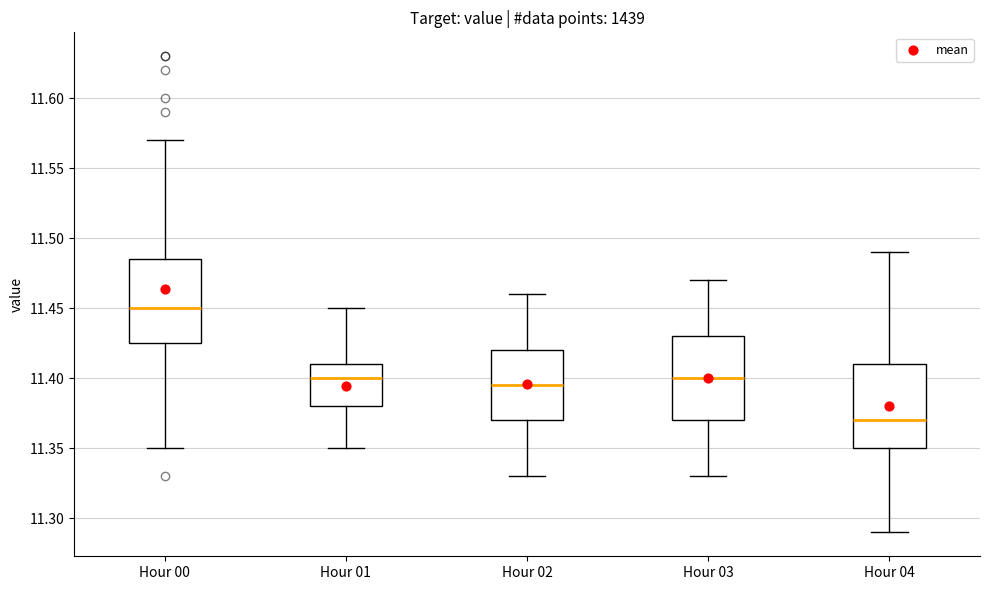

Where is the lower edge of the box for Hour 01 on the y-axis? The values are not printed on the chart, so give them approximately, as read against the axis.

11.380